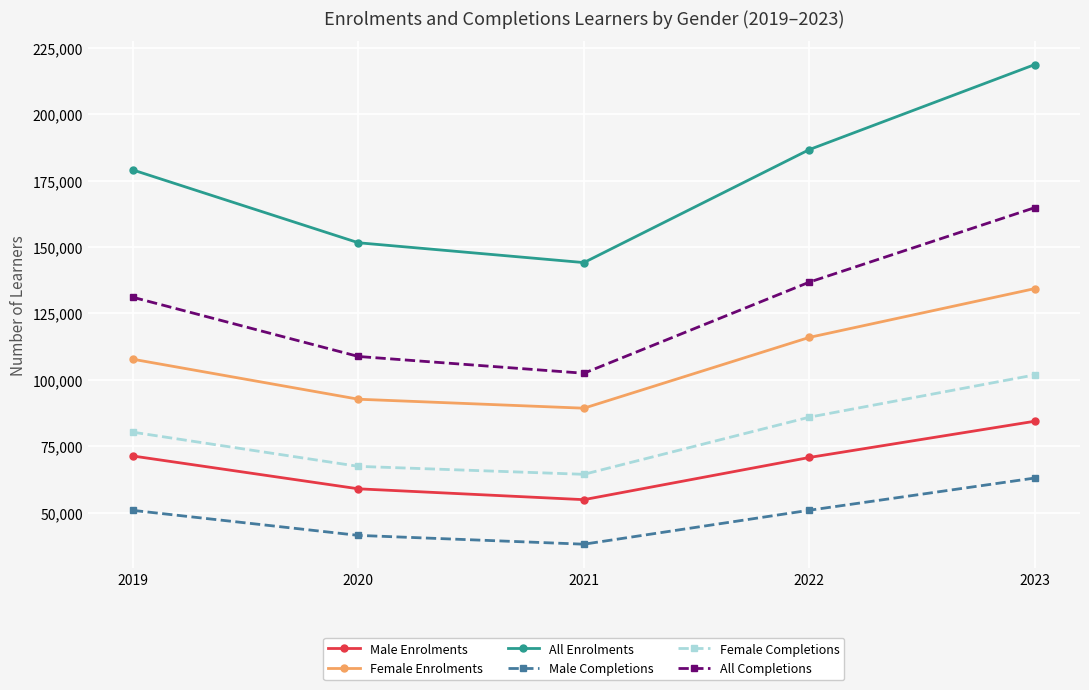

What is the difference between the maximum and minimum values in the Female Completions series?

37467